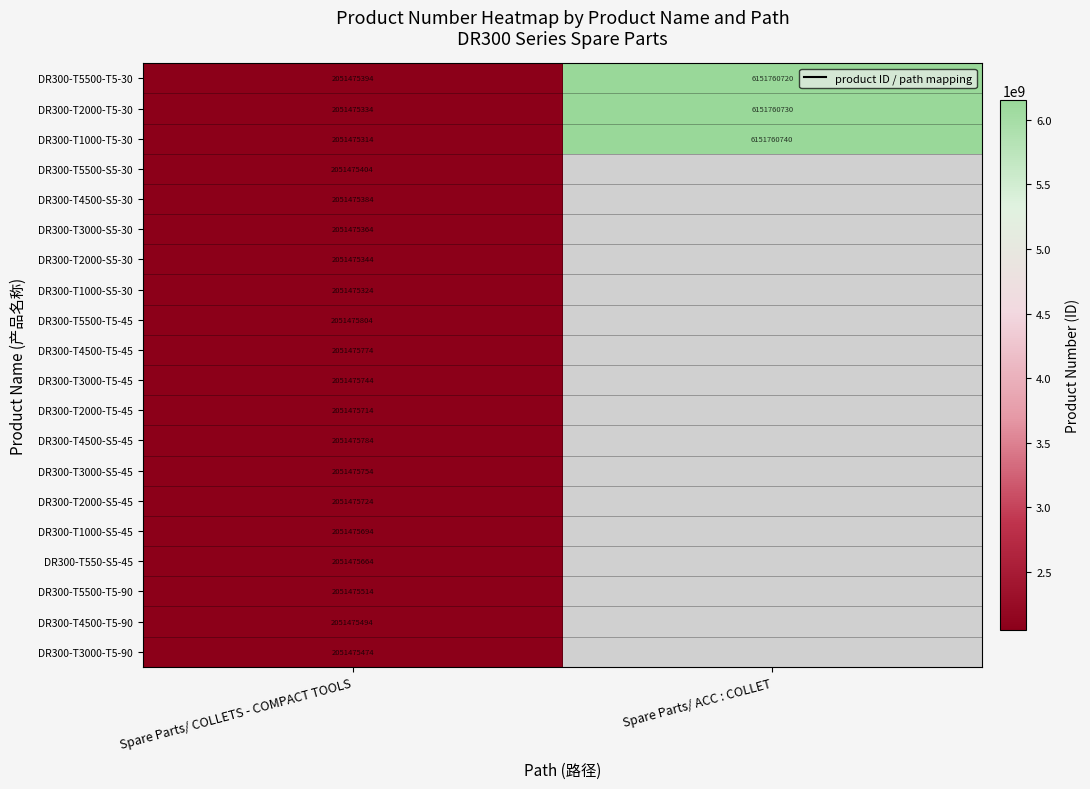

What is the spread (max minus min) of values at Spare Parts/ COLLETS - COMPACT TOOLS?

490